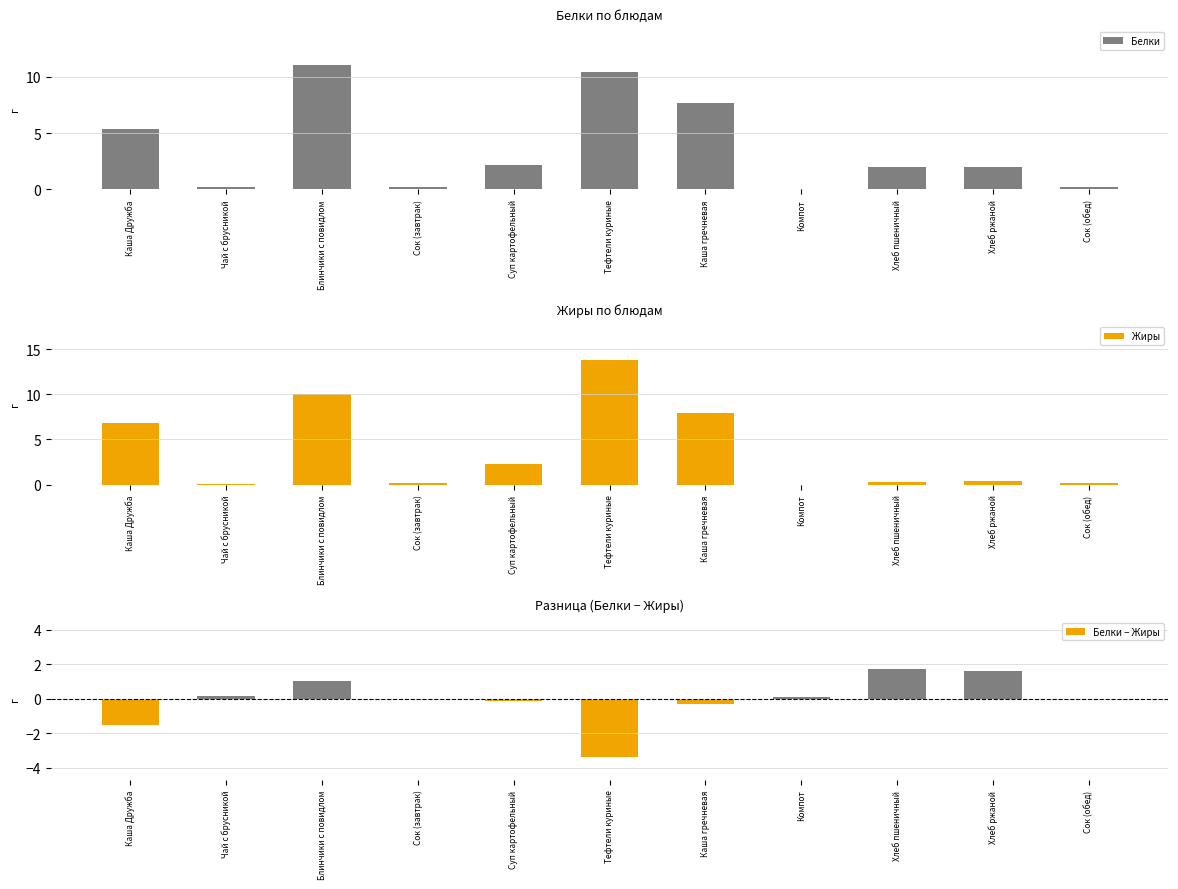

Does the chart contain stacked bars?

No